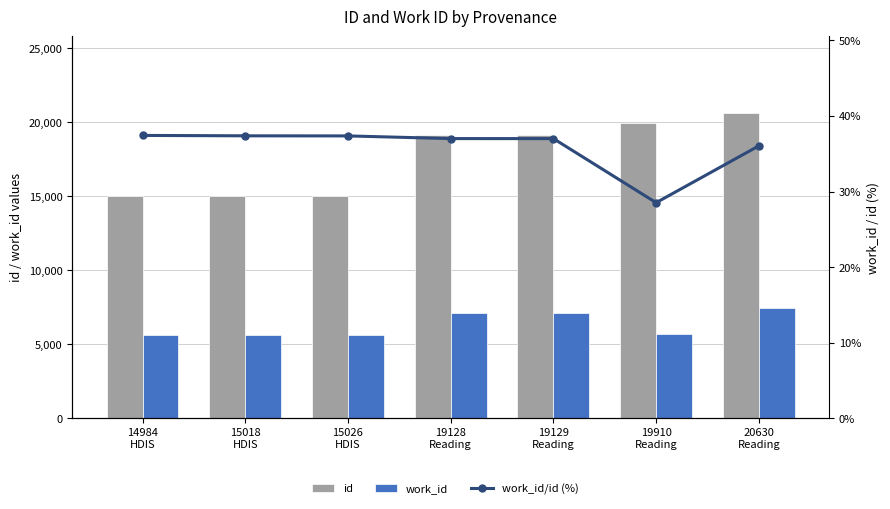

What is the highest value of the id series?

20630.0